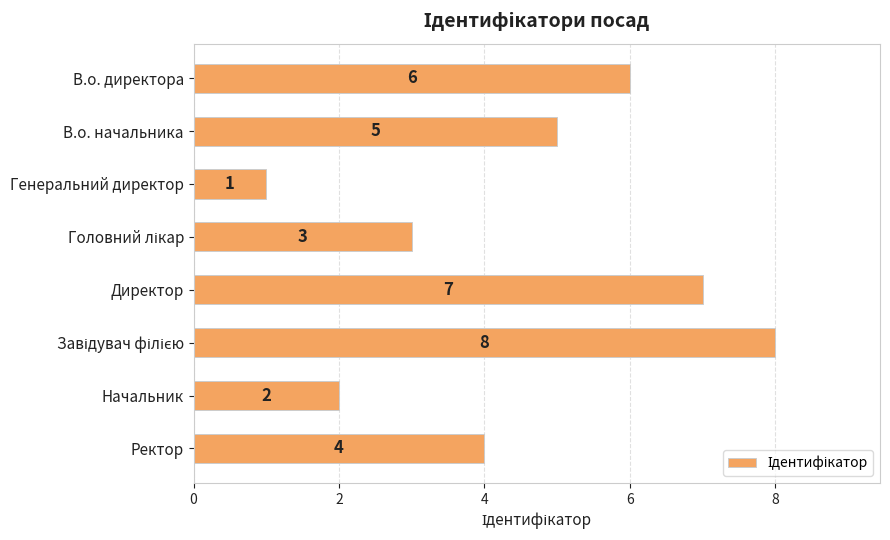

What is the smallest value displayed?

1